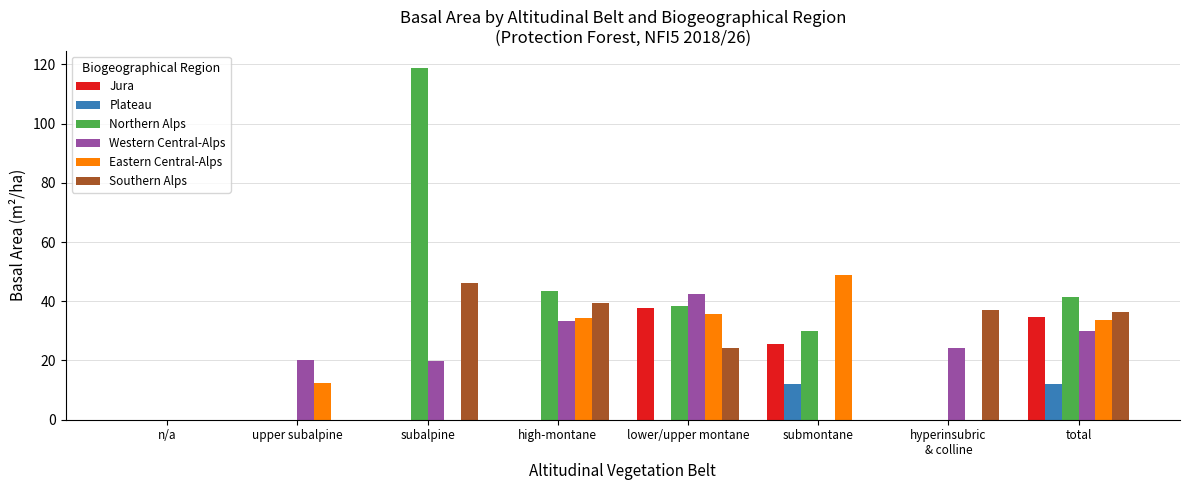

At which label is Northern Alps closest to 59?

high-montane